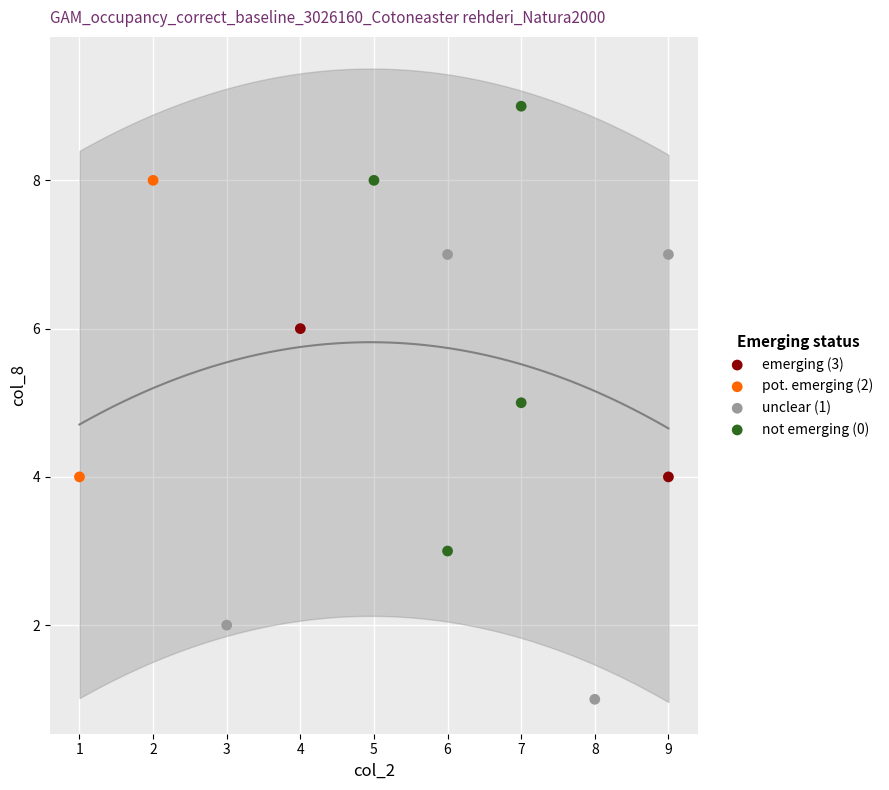

Which series reaches the minimum Y coordinate?

unclear (1)